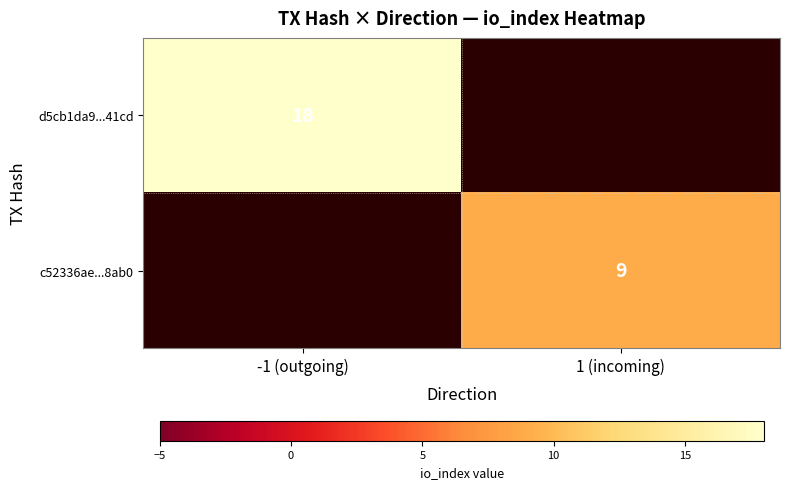

True or false: d5cb1da9...41cd has a value of 9 at -1 (outgoing).

False